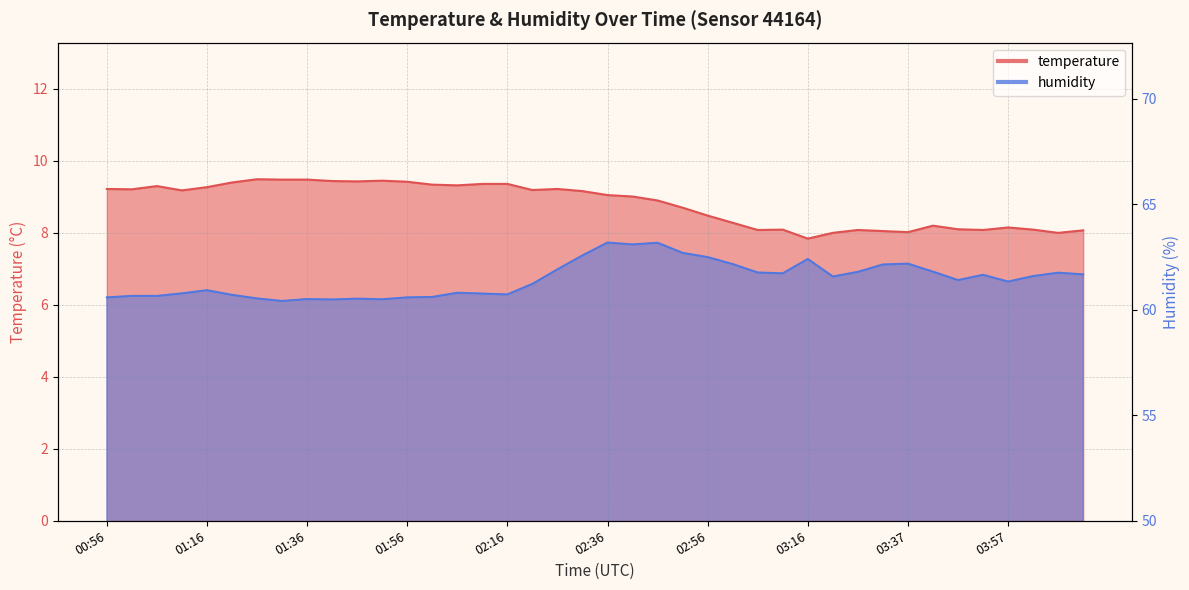

Which series has the widest spread of values?

humidity